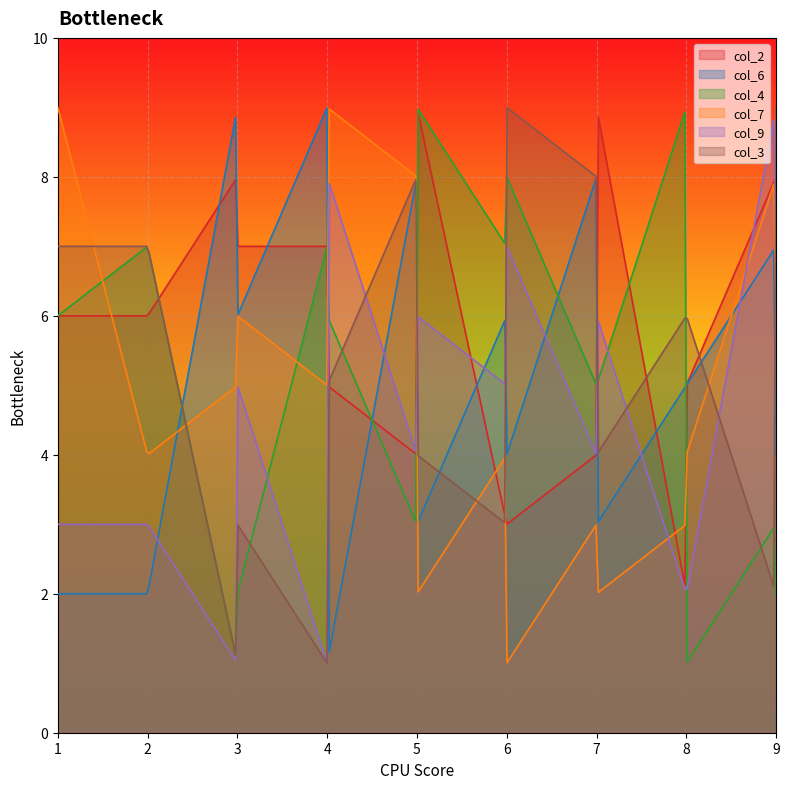

How many interior local valleys does the col_9 series have?

4